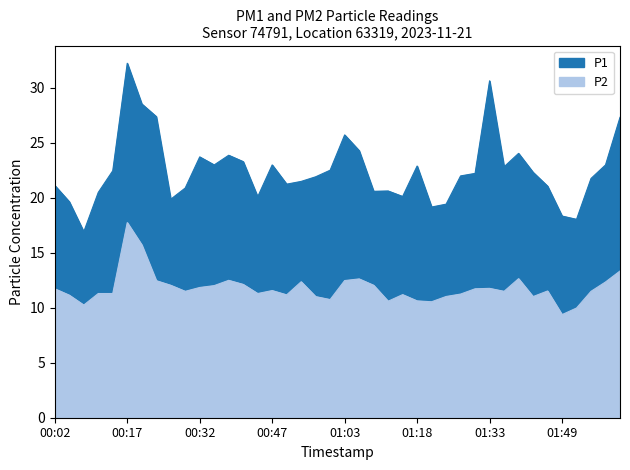

Between 01:24 and 00:20, which is larger?

00:20